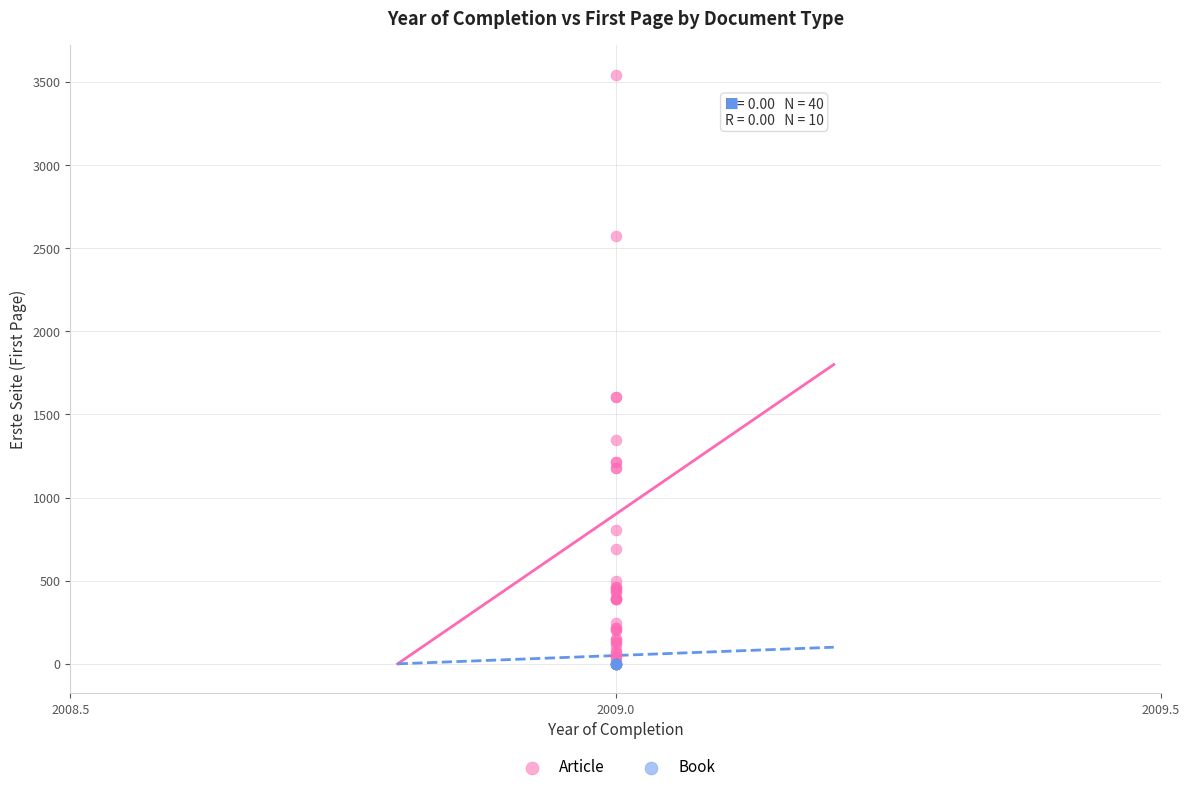

What are all the series names shown in the legend?

Article, Book